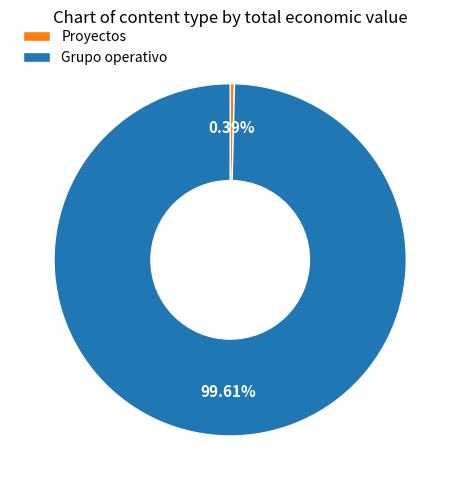

Is the sum of Grupo operativo and Proyectos greater than half?

Yes